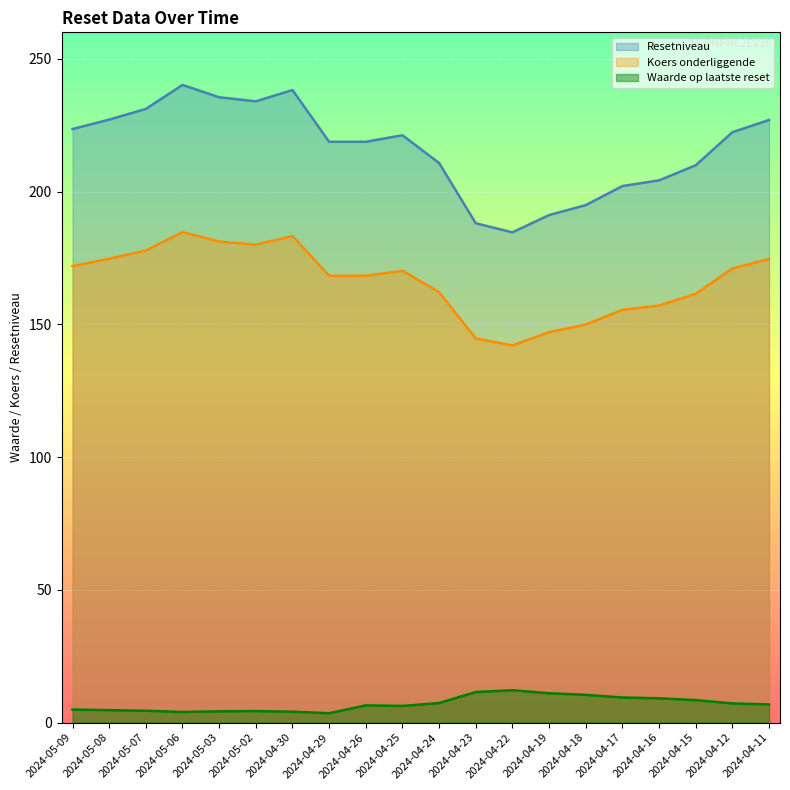

What is the difference between the highest and lowest values at 2024-04-12?

215.1